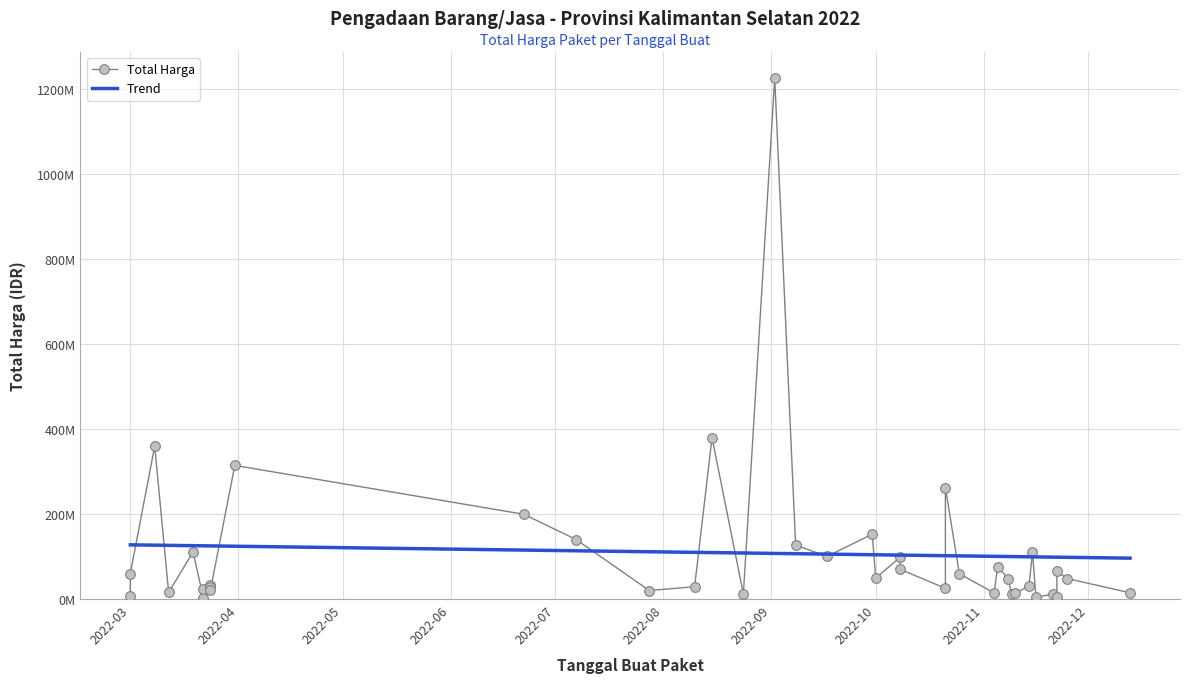

What is the smallest value displayed?

2395750